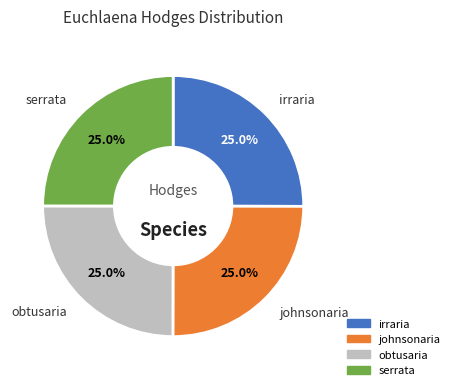

To the nearest percent, what is the average slice percentage?

25%